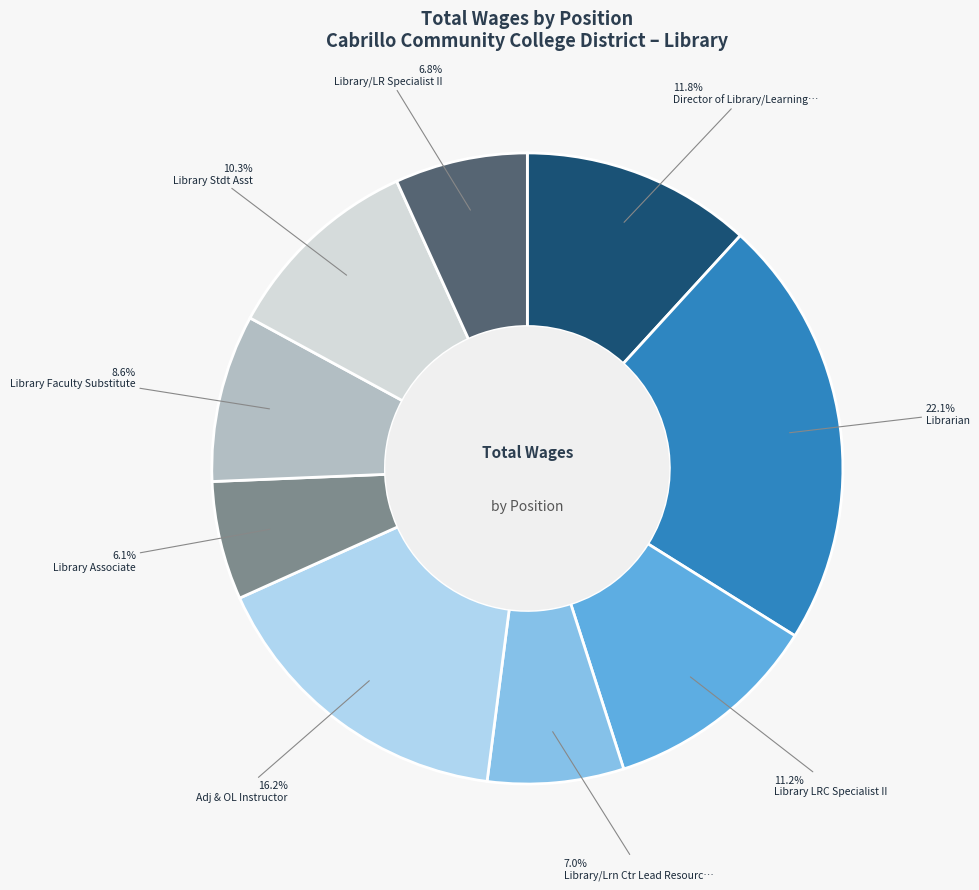

Is there any slice that represents more than half of the pie?

No